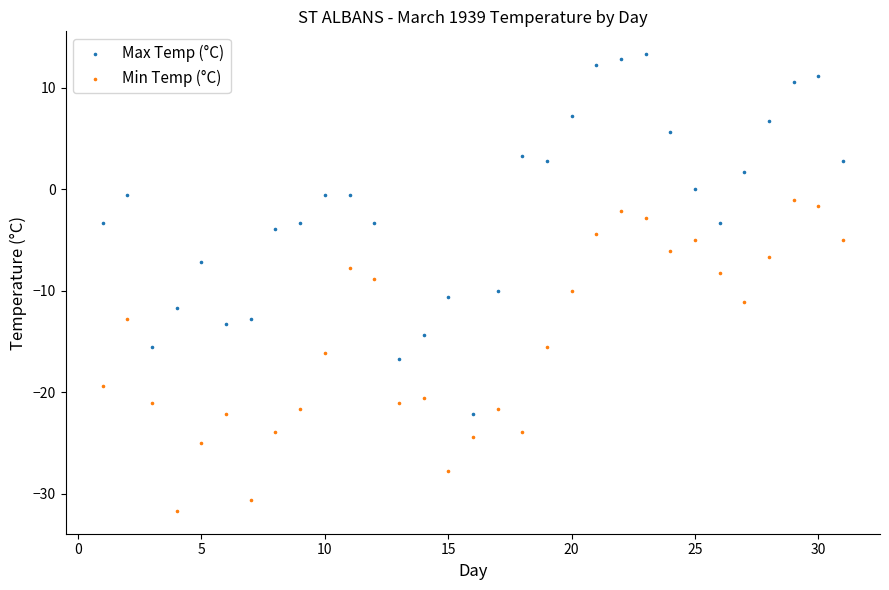

Which series reaches the minimum Y coordinate?

Min Temp (°C)